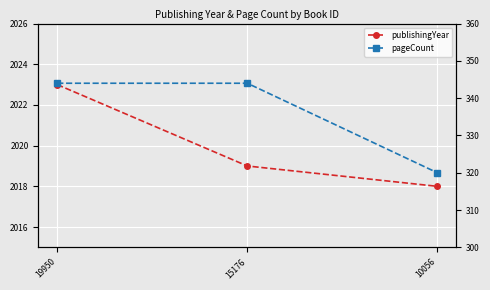

How many values in the pageCount series are below 344?

1